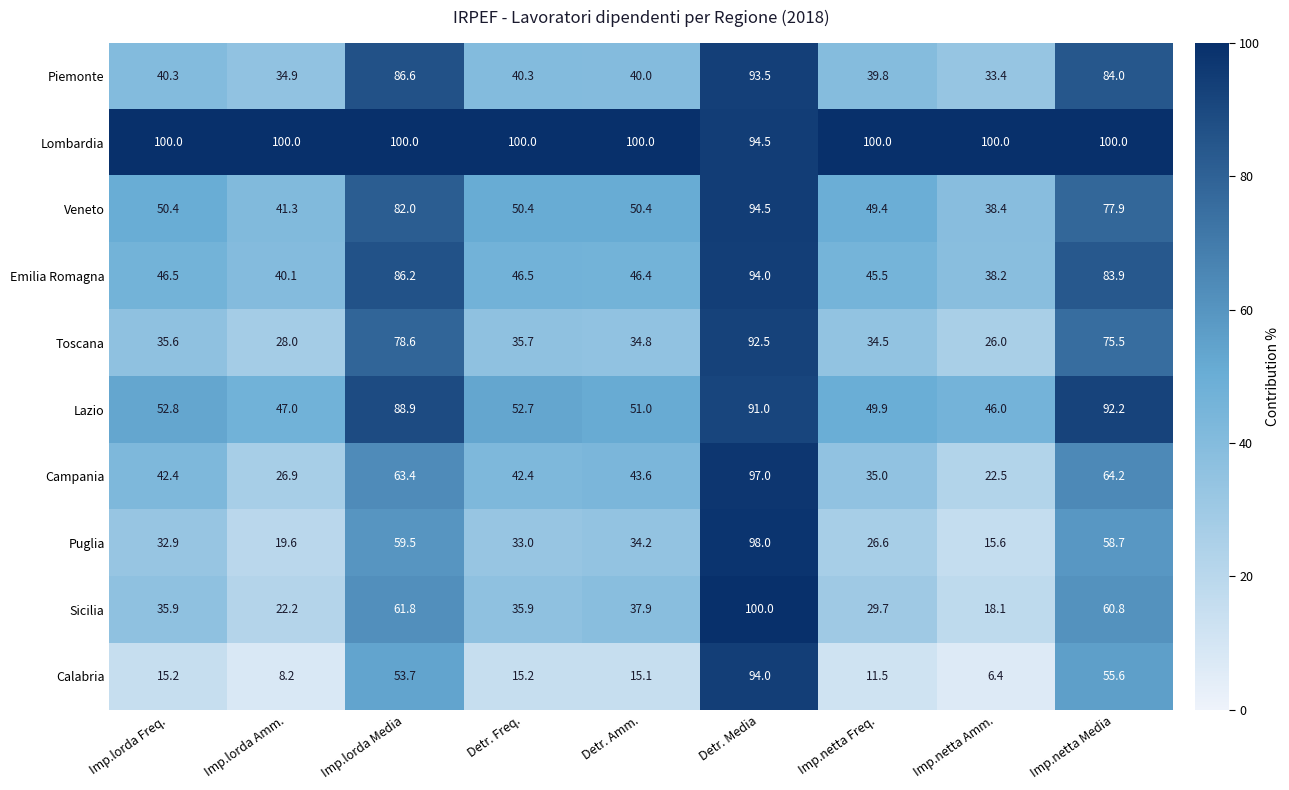

How many data points in Toscana are less than 35?

4